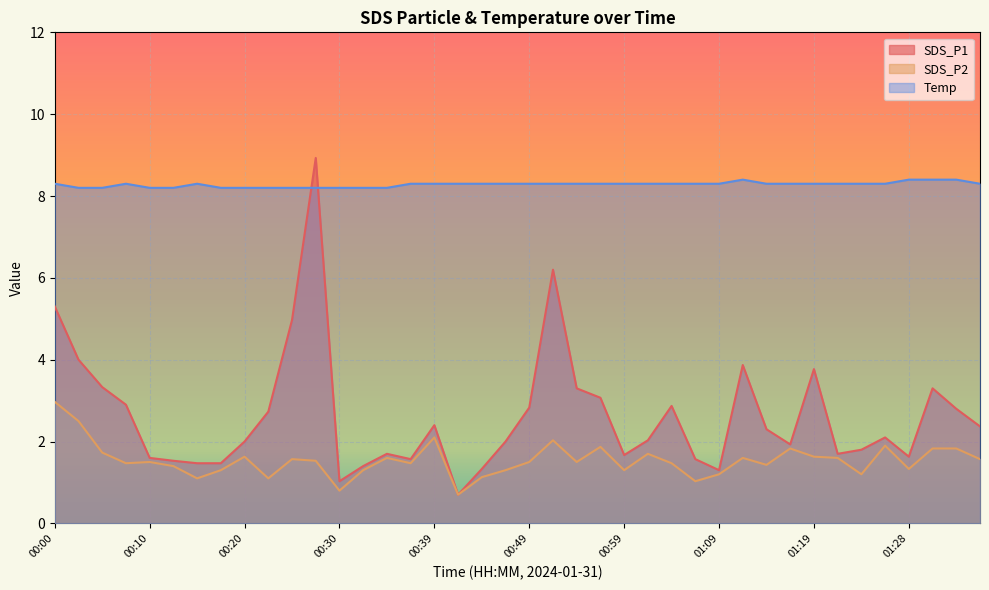

What is the sum of all SDS_P2 values?

61.5